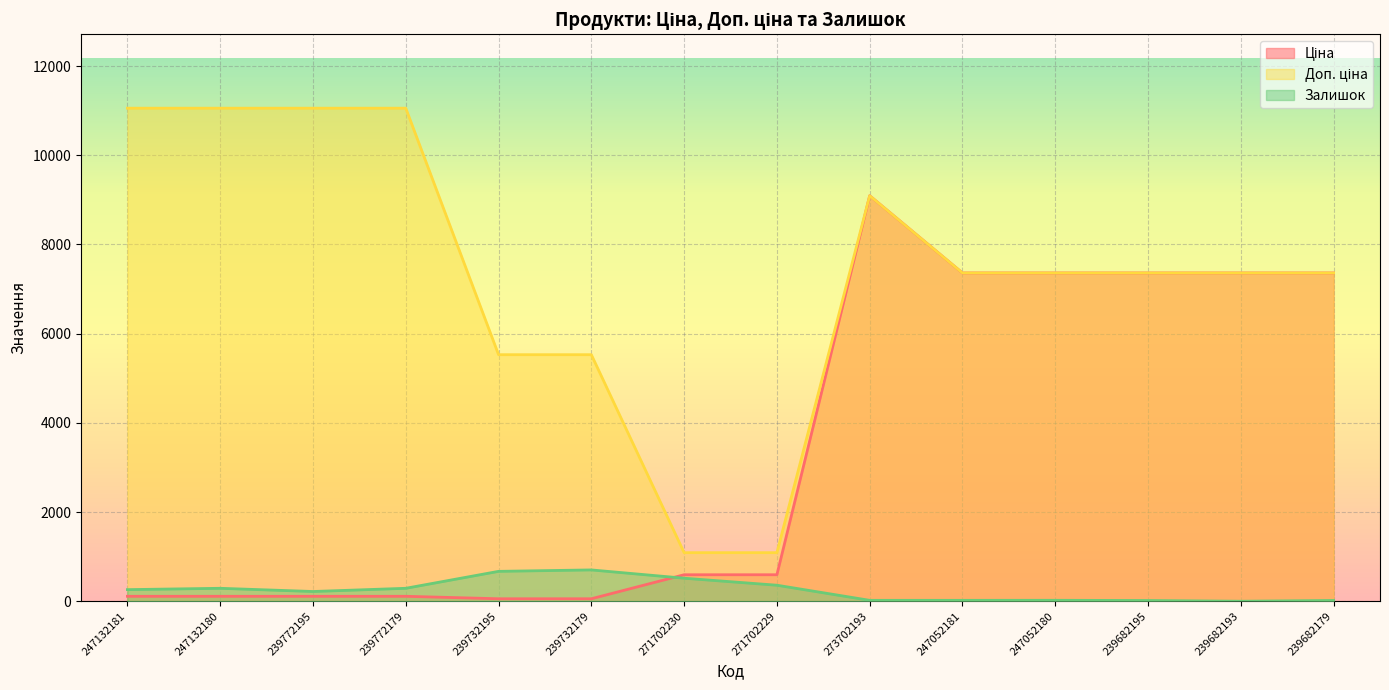

Rank the series by their average value, from lowest to highest.

Залишок, Ціна, Доп. ціна